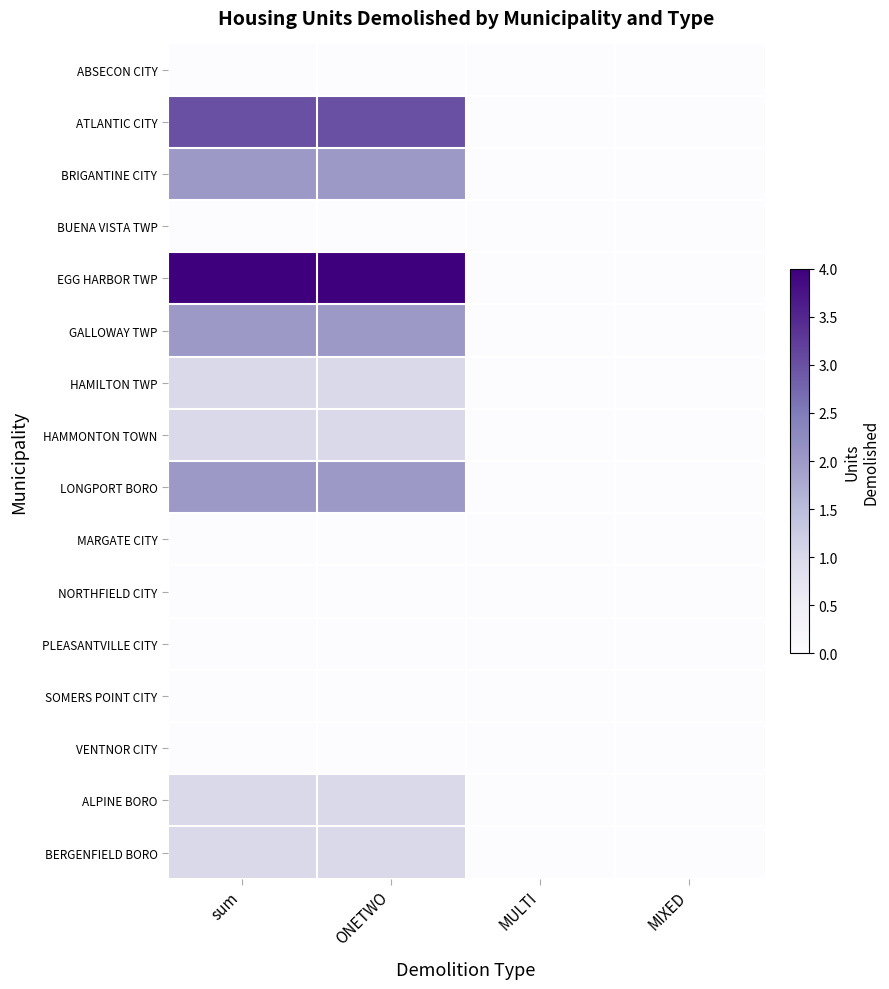

At ONETWO, list the series in order from largest to smallest.

EGG HARBOR TWP, ATLANTIC CITY, BRIGANTINE CITY, GALLOWAY TWP, LONGPORT BORO, HAMILTON TWP, HAMMONTON TOWN, ALPINE BORO, BERGENFIELD BORO, ABSECON CITY, BUENA VISTA TWP, MARGATE CITY, NORTHFIELD CITY, PLEASANTVILLE CITY, SOMERS POINT CITY, VENTNOR CITY